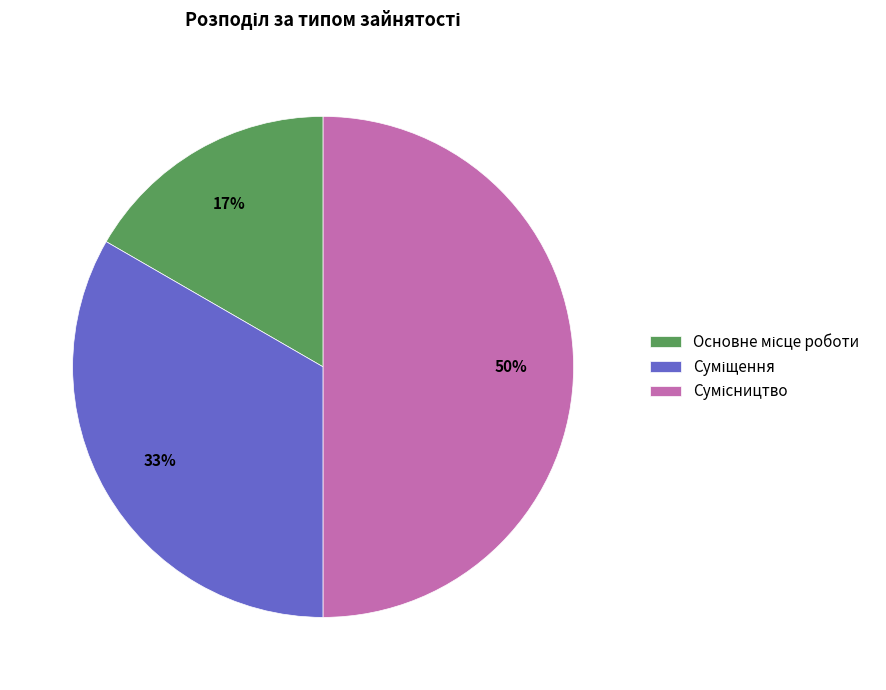

To the nearest percent, what is the difference between the largest and smallest slice percentages?

33%